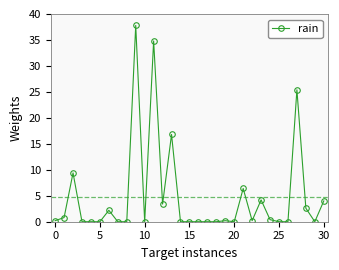

What is the sum of all values?

148.8